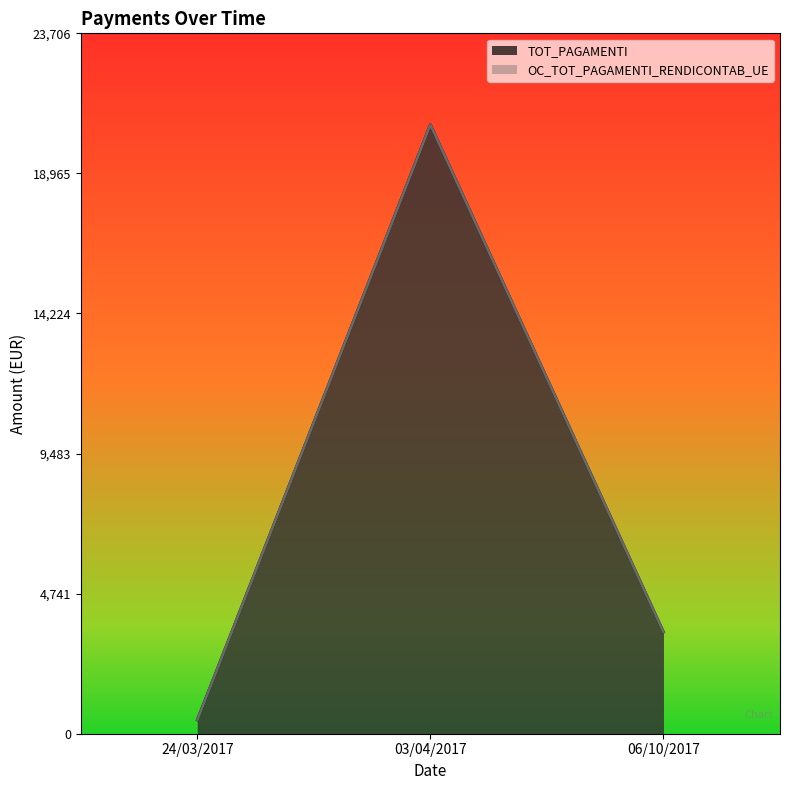

What is the sum of all OC_TOT_PAGAMENTI_RENDICONTAB_UE values?

24520.7